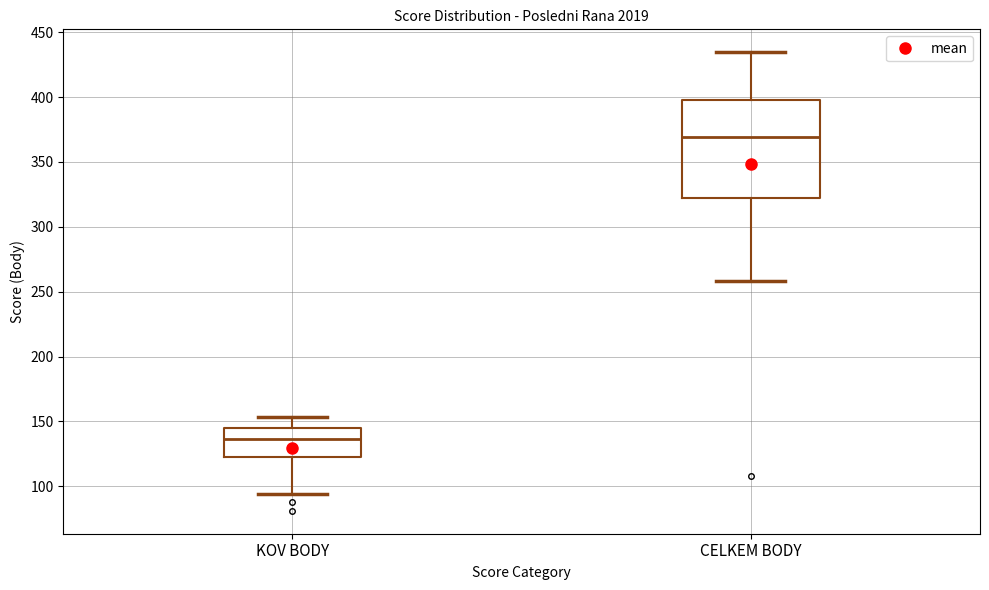

Which box is the tallest, from its lower edge to its upper edge?

CELKEM BODY